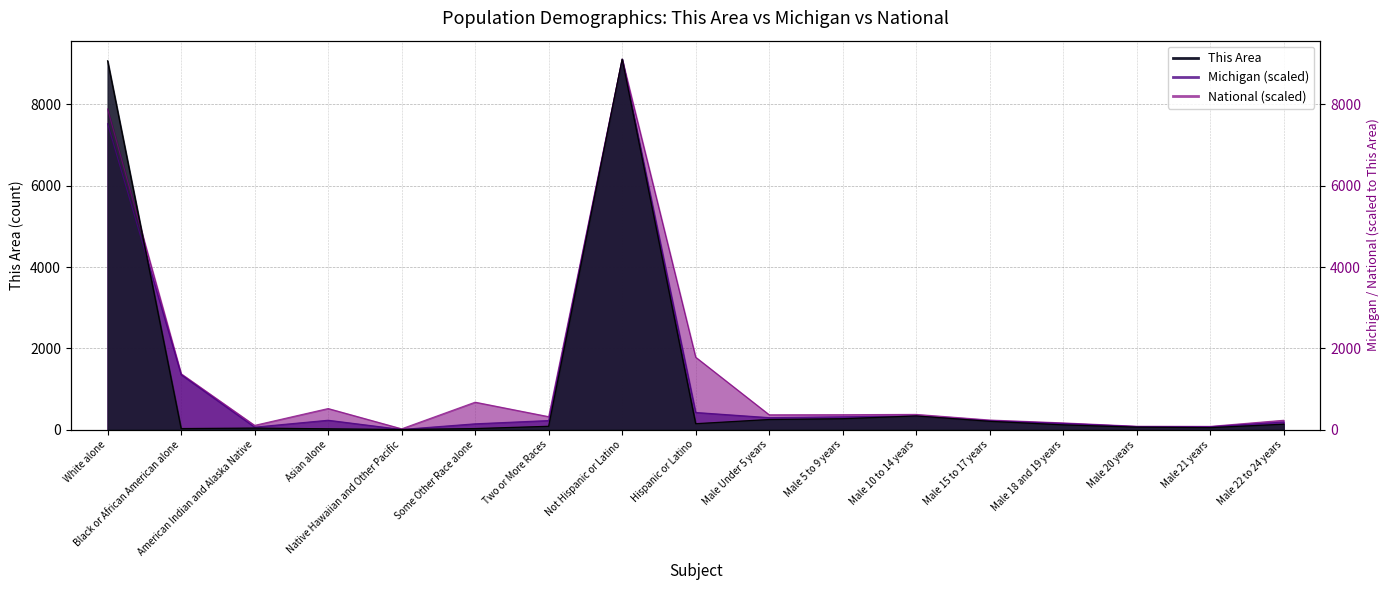

What is the greatest value displayed?

9115.0